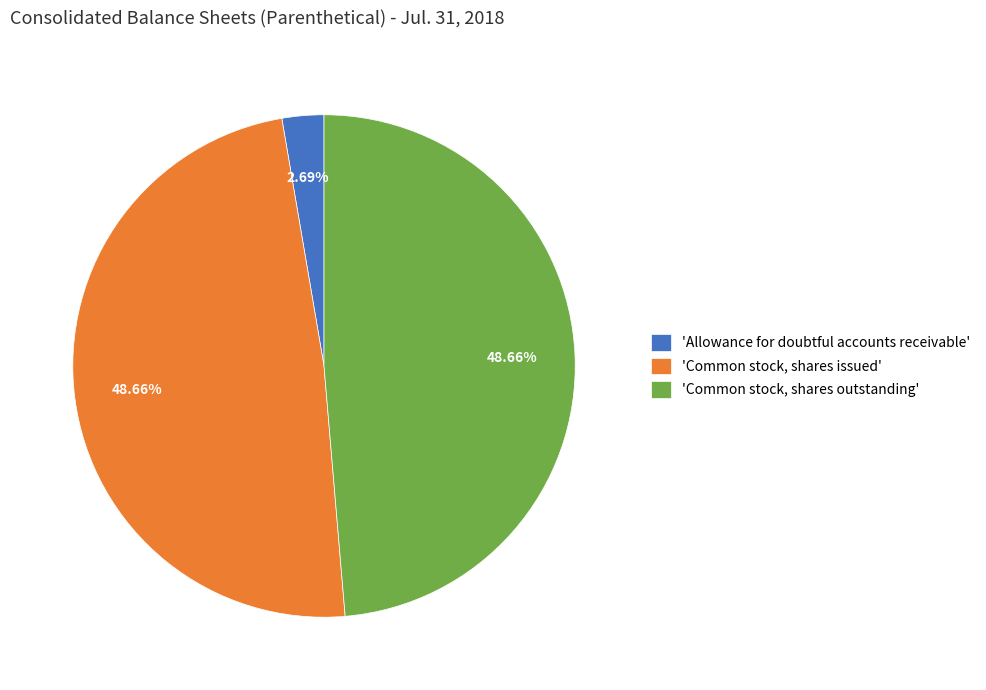

Is the sum of 'Common stock, shares outstanding' and 'Common stock, shares issued' greater than half?

Yes